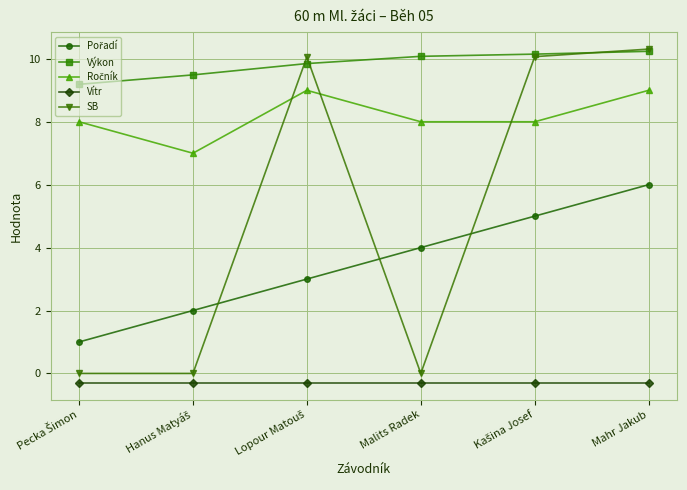

At which category is the sum across all series the highest?

Mahr Jakub